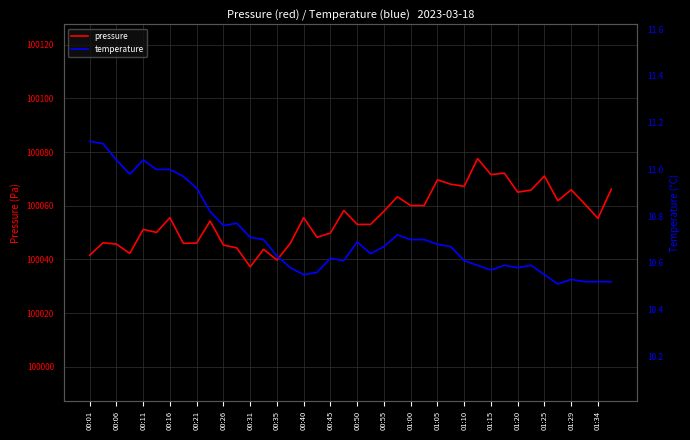

What is the minimum value for pressure?

100037.2